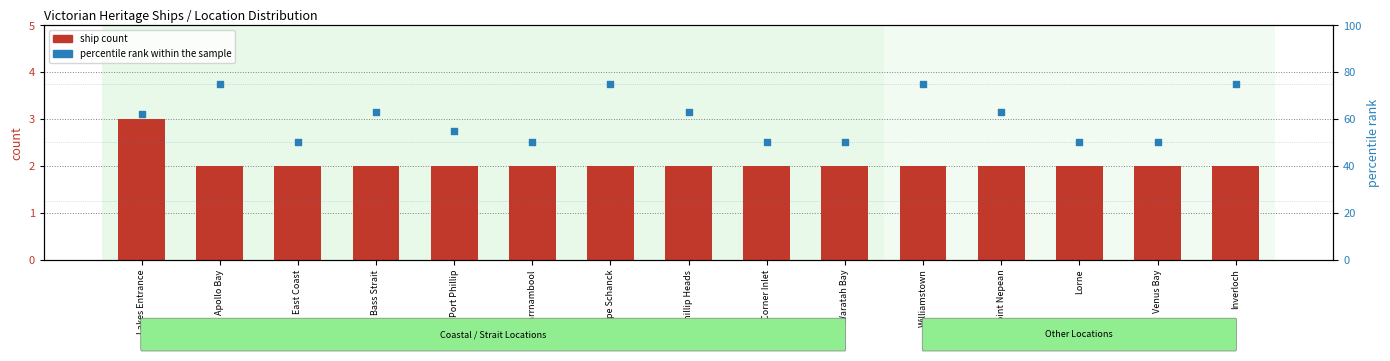

What are all the series names shown in the legend?

ship count, percentile rank within the sample